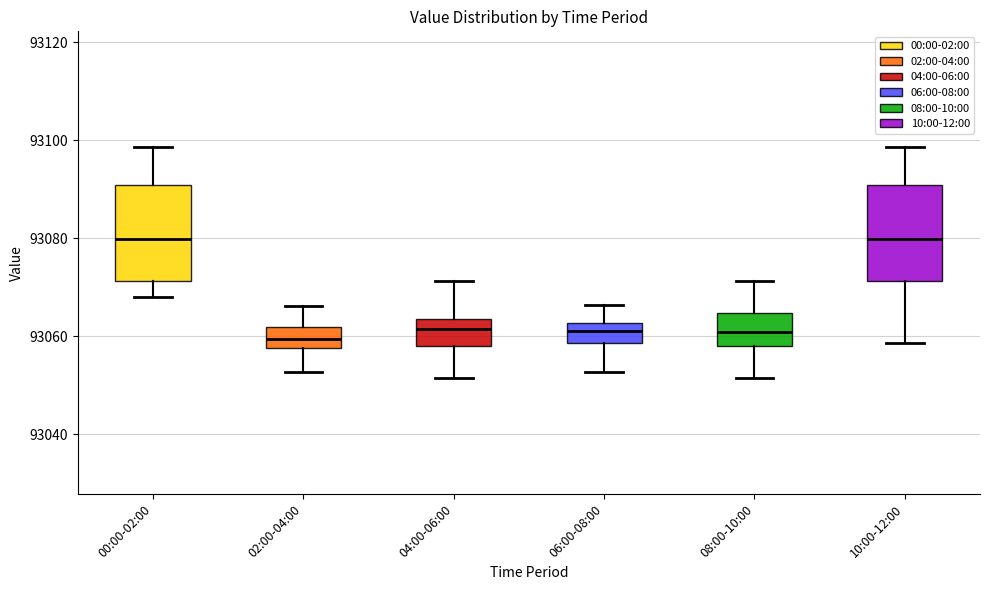

Reading left to right, transcribe this box plot: for each box, give where its median line is, the range the box spans, and where its two whiskers end, as read against the y-axis. The values are not printed on the chart, so give them approximately, as read against the axis.

00:00-02:00: median 93080, box 93072 to 93090, whiskers 93068 to 93098
02:00-04:00: median 93060, box 93058 to 93062, whiskers 93052 to 93066
04:00-06:00: median 93062, box 93058 to 93064, whiskers 93052 to 93072
06:00-08:00: median 93062 (inside the box), box 93058 to 93062, whiskers 93052 to 93066
08:00-10:00: median 93060, box 93058 to 93064, whiskers 93052 to 93072
10:00-12:00: median 93080, box 93072 to 93090, whiskers 93058 to 93098